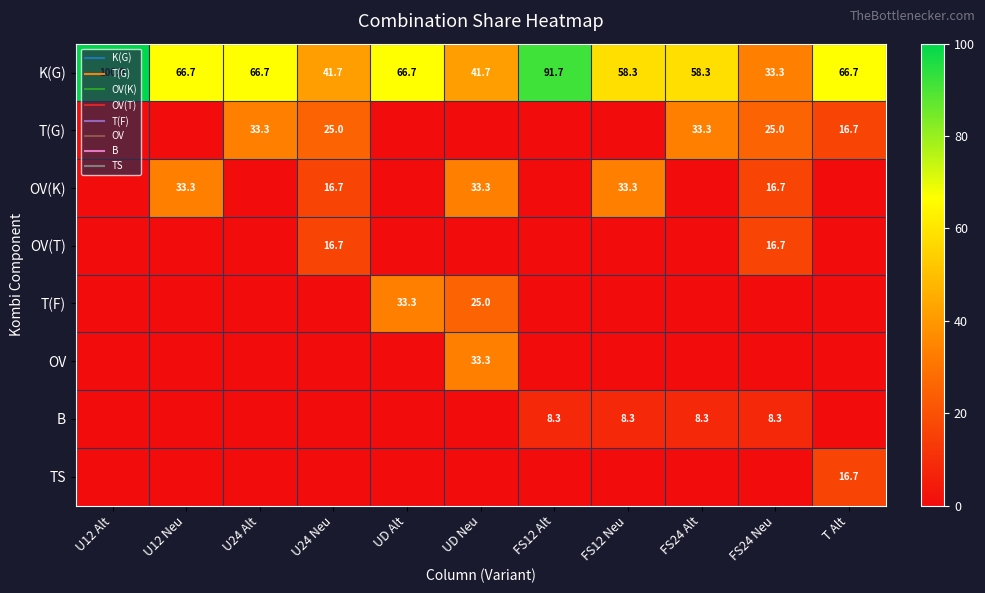

What is the sum of all T(F) values?

58.3